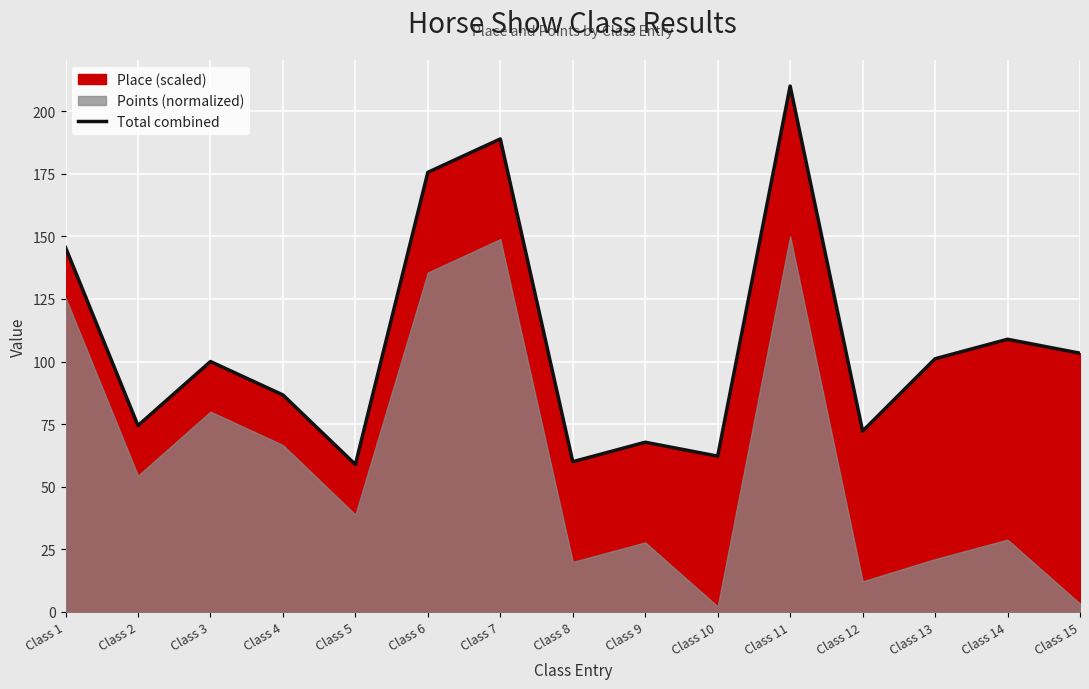

Rank the categories by value from lowest to highest.

Class 5, Class 8, Class 10, Class 9, Class 12, Class 2, Class 4, Class 3, Class 13, Class 15, Class 14, Class 1, Class 6, Class 7, Class 11